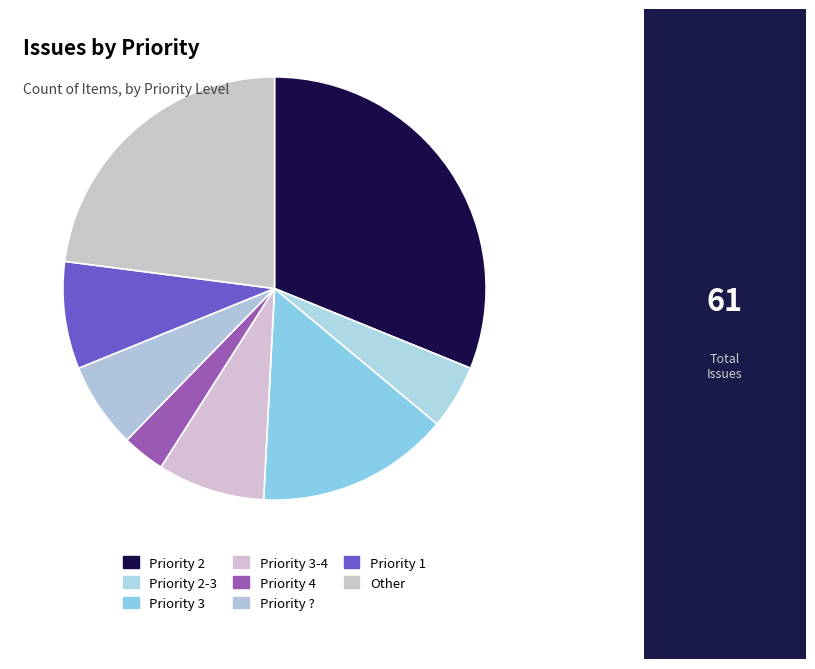

To the nearest percent, what portion does Priority 2-3 represent?

5%